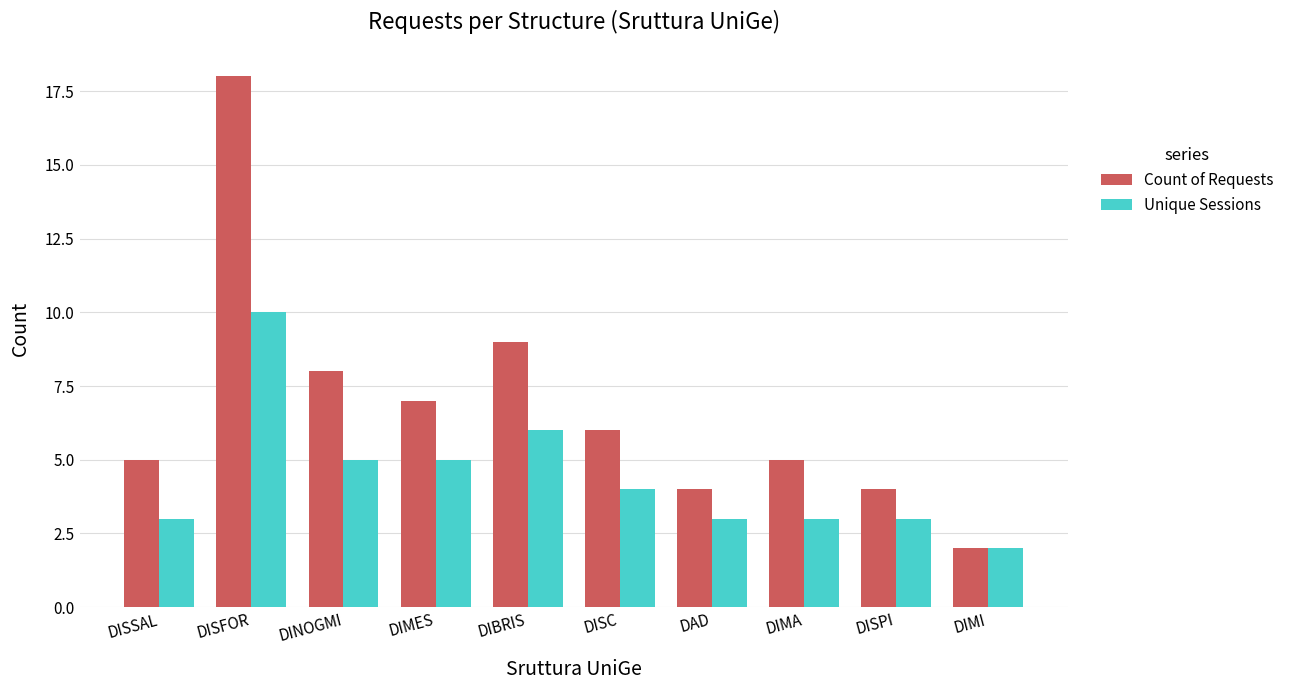

How many data points in Unique Sessions are less than 4?

5